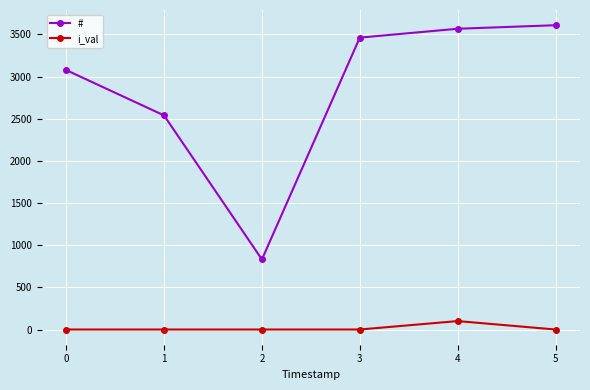

What is the value of the # point at the 1st from the left?

3077